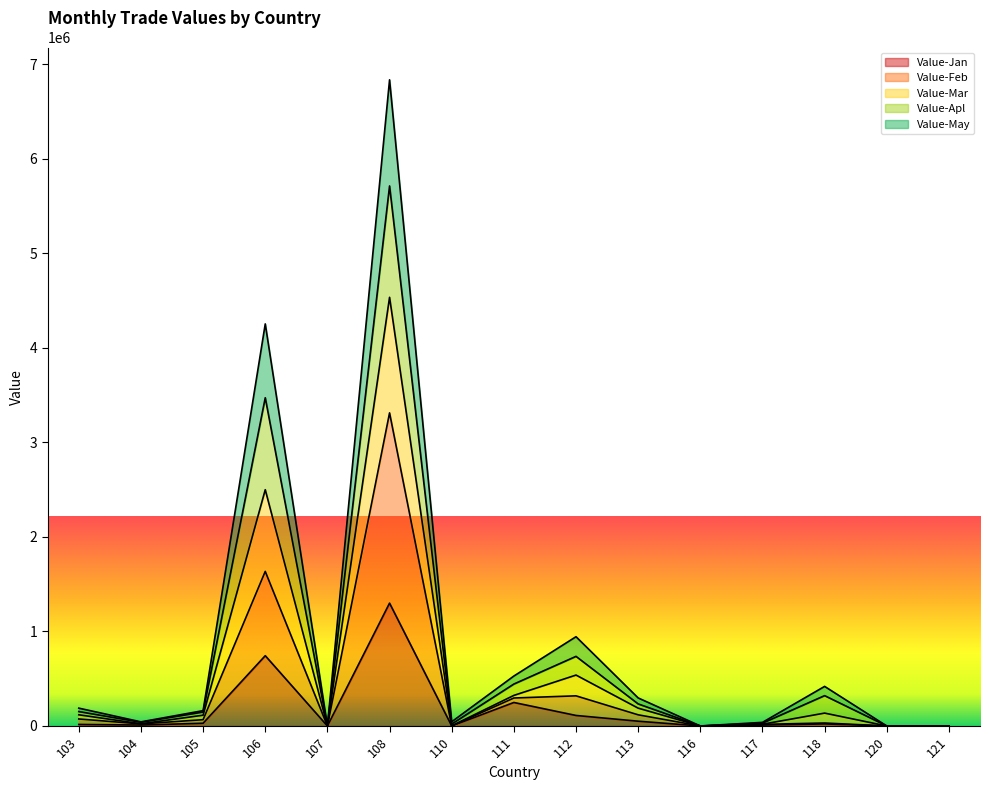

What is the approximate value of Value-Mar at 121?

1112